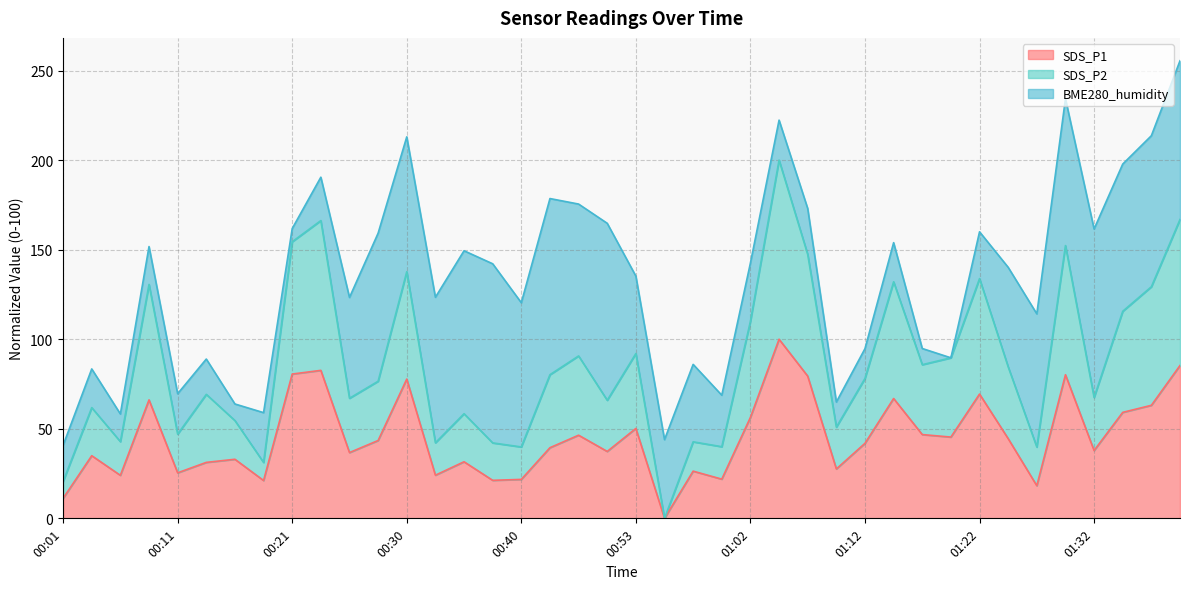

Count the number of categories in the chart.

40